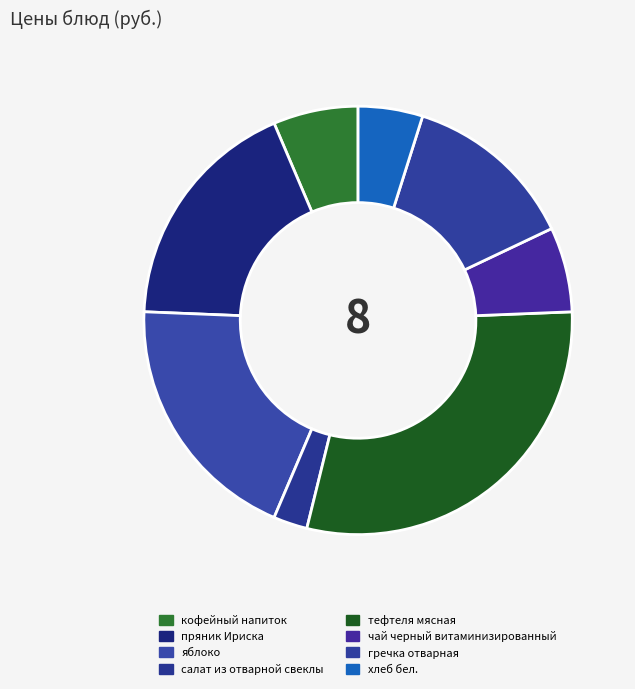

To the nearest percent, what portion does кофейный напиток represent?

6%